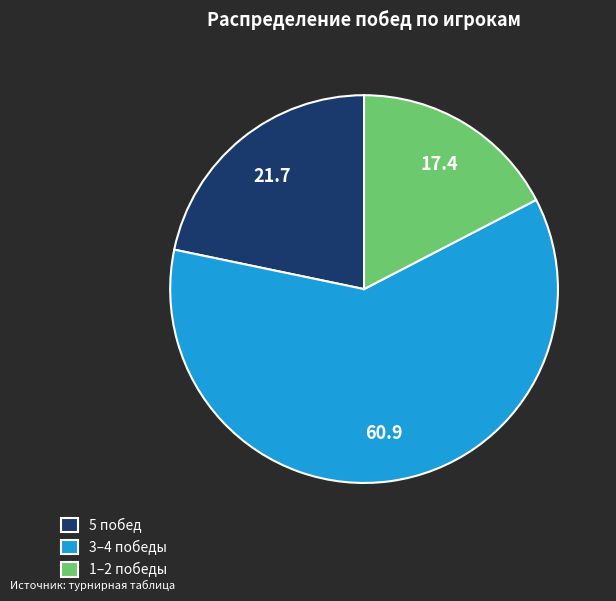

True or false: 3–4 победы accounts for 72% of the total.

False